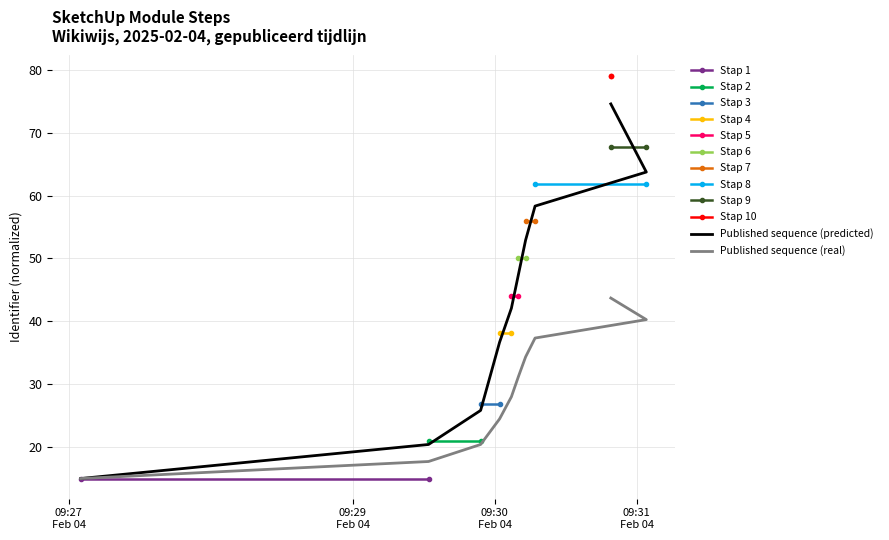

What is the change in value from 2025-02-04 09:30:02 to 2025-02-04 09:30:49?

+37.9